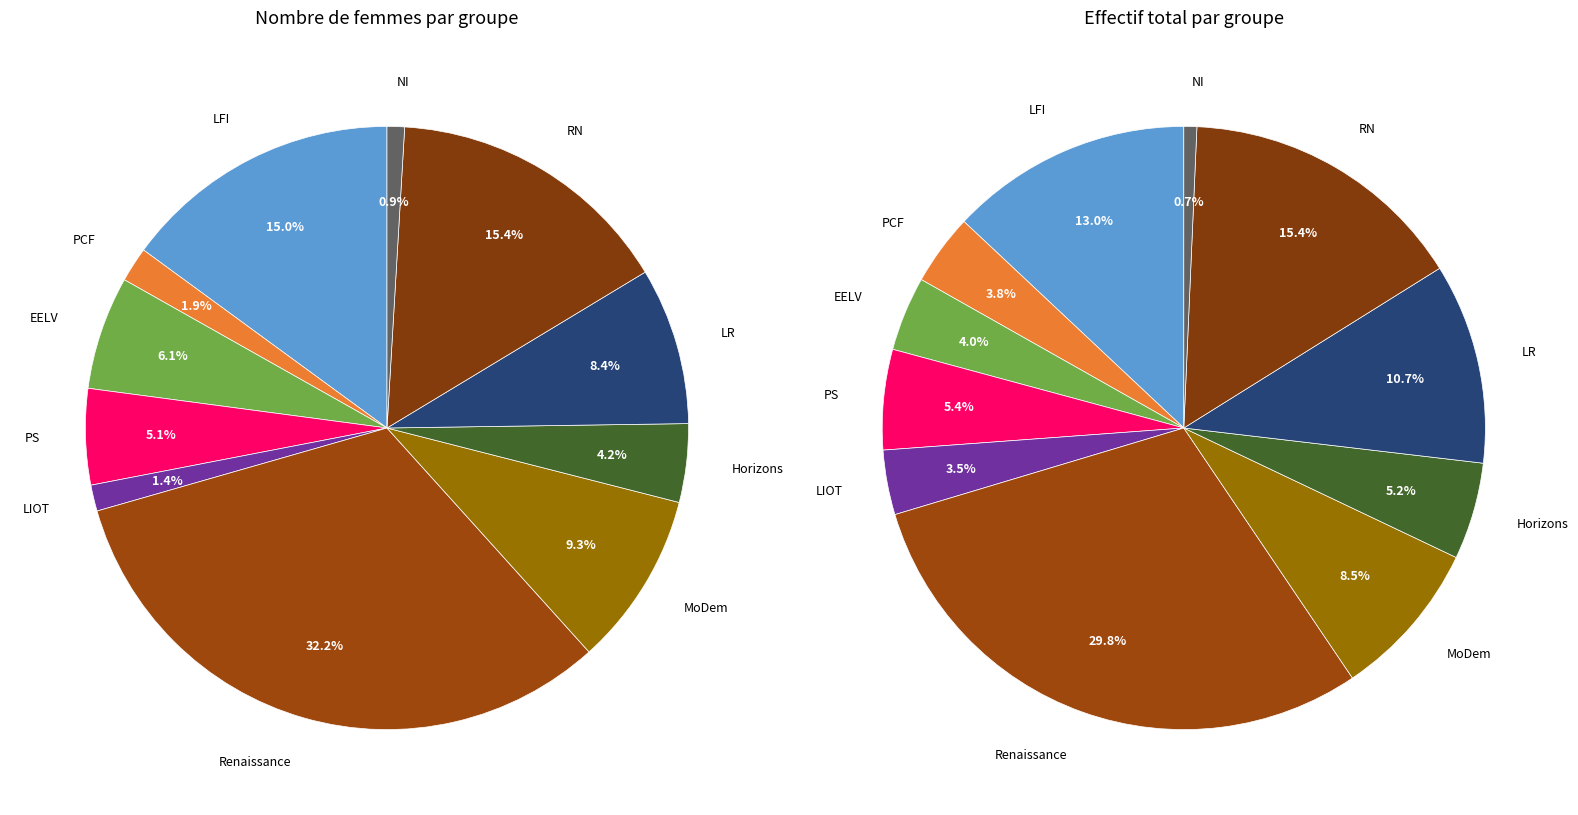

Which category has the biggest portion of the pie?

Renaissance